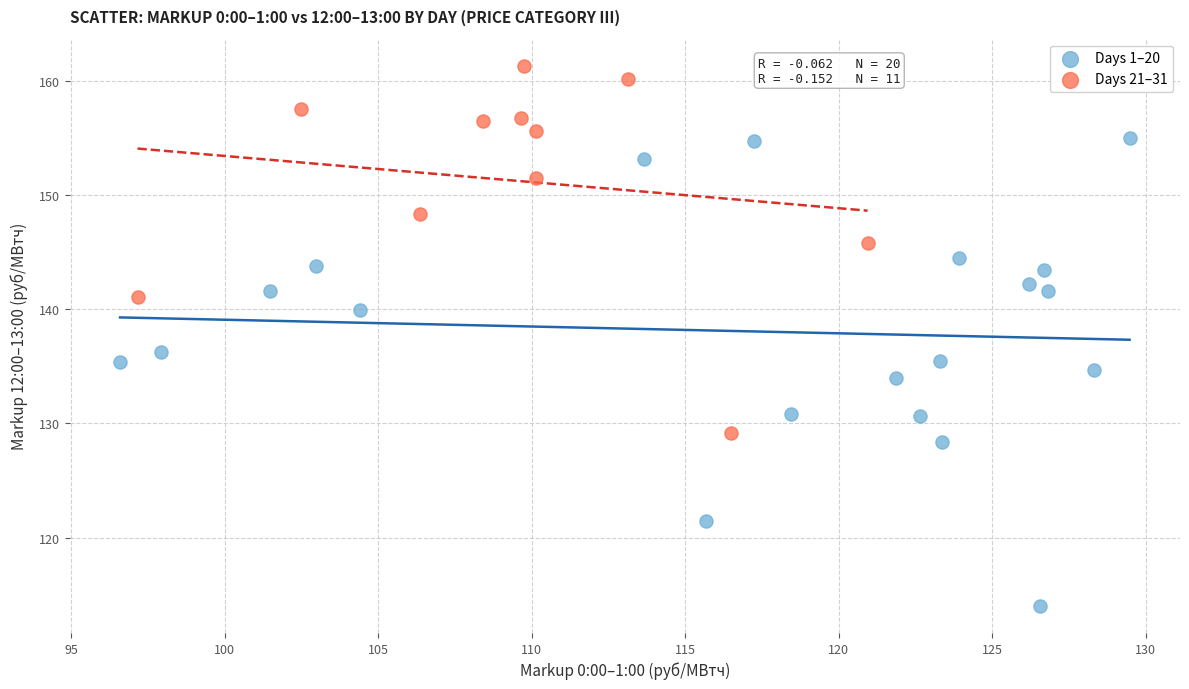

Which series reaches the minimum Y coordinate?

Days 1–20